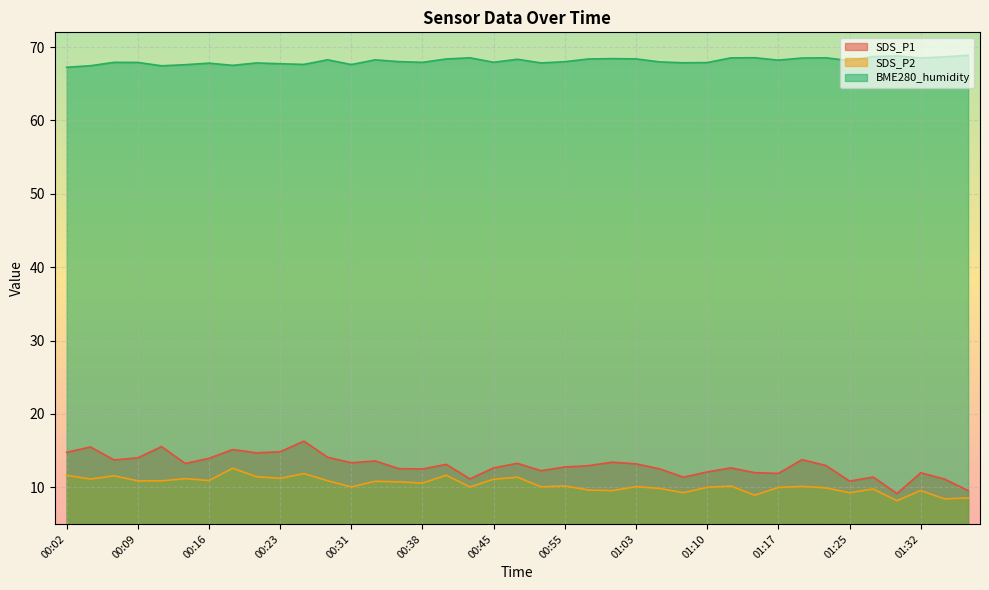

What is the greatest value displayed?

68.9